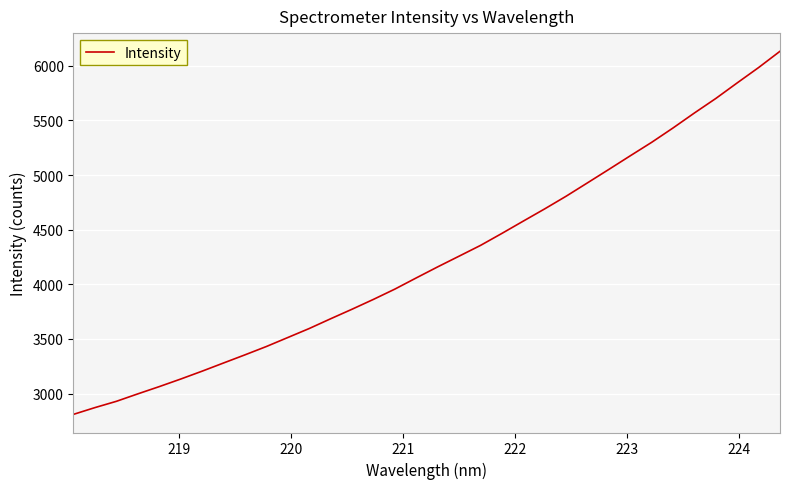

True or false: there are more than 0 points higher than both neighbors.

False